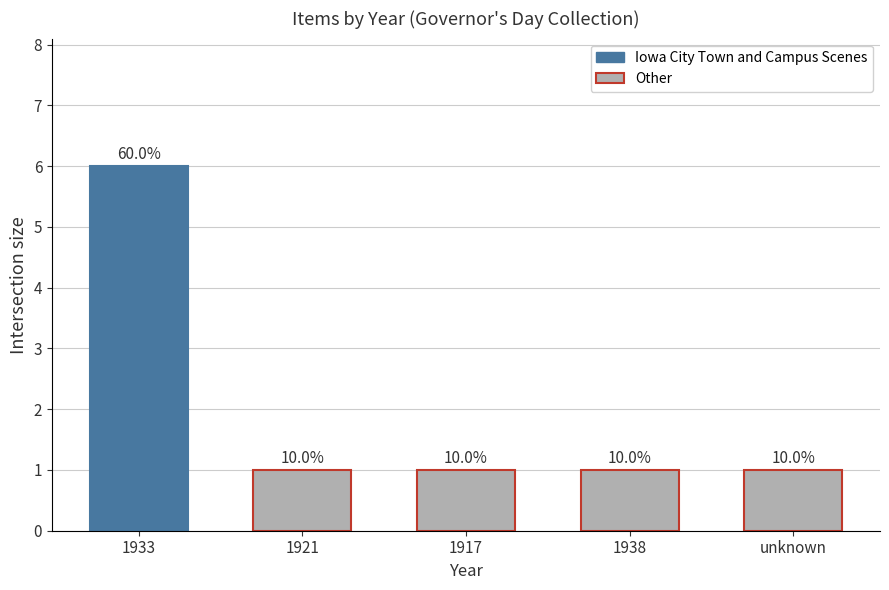

What is the smallest value displayed?

1